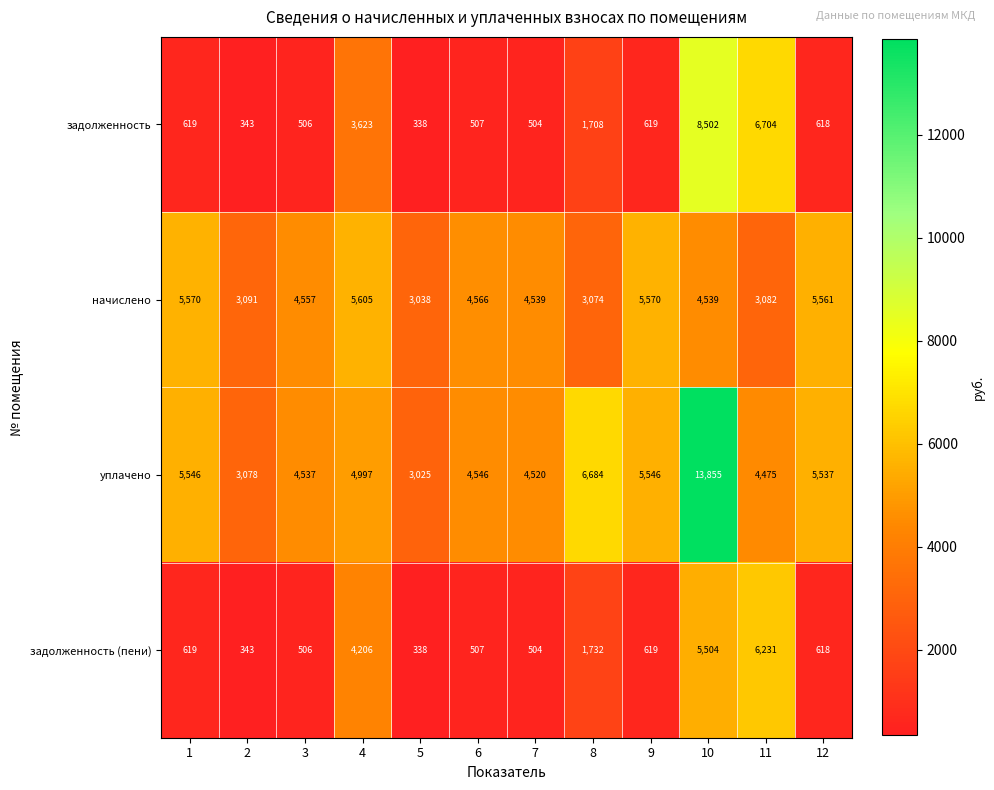

Is it true that начислено equals 3368 at 4?

False